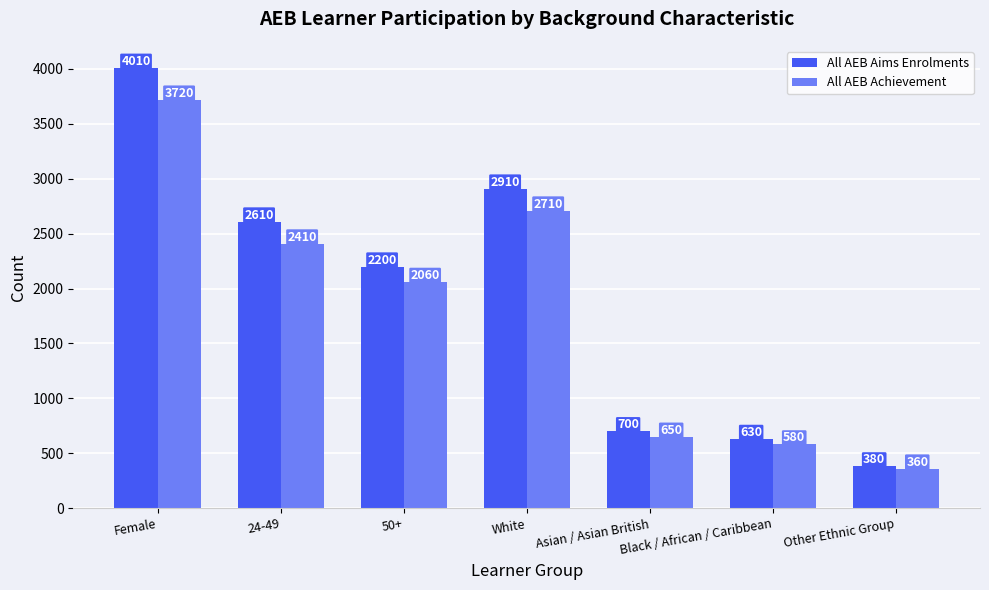

List the series in order of their peak value, lowest first.

All AEB Achievement, All AEB Aims Enrolments